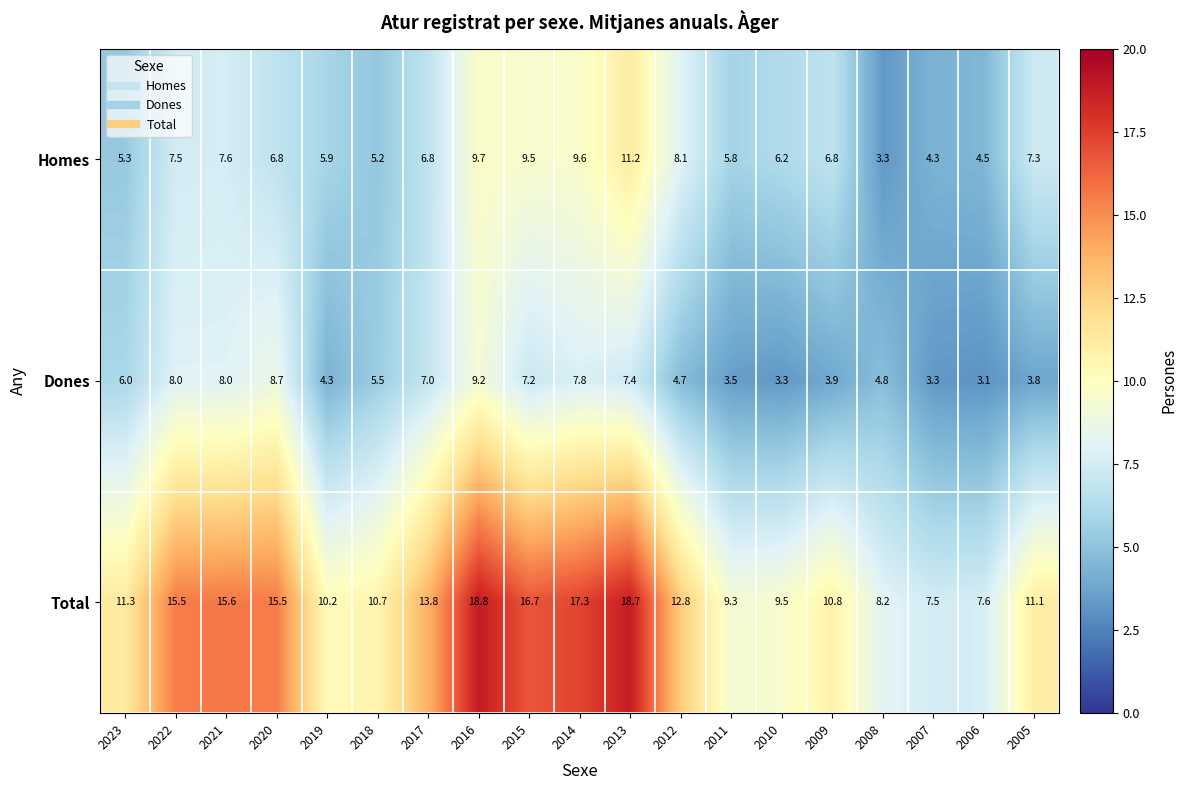

Which series has the largest range (max minus min)?

Total